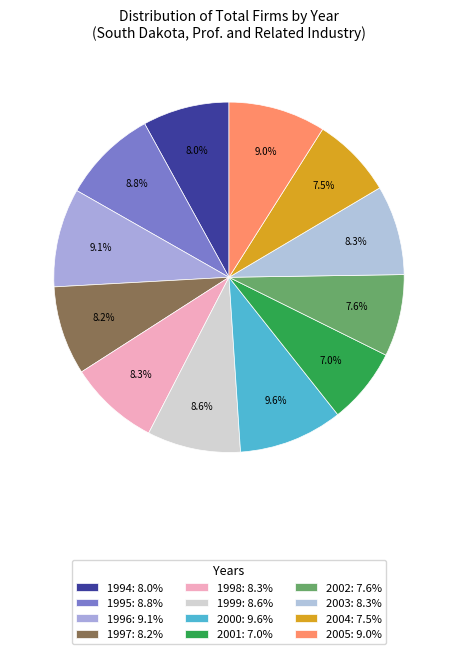

What is the smallest slice in the pie chart?

2001